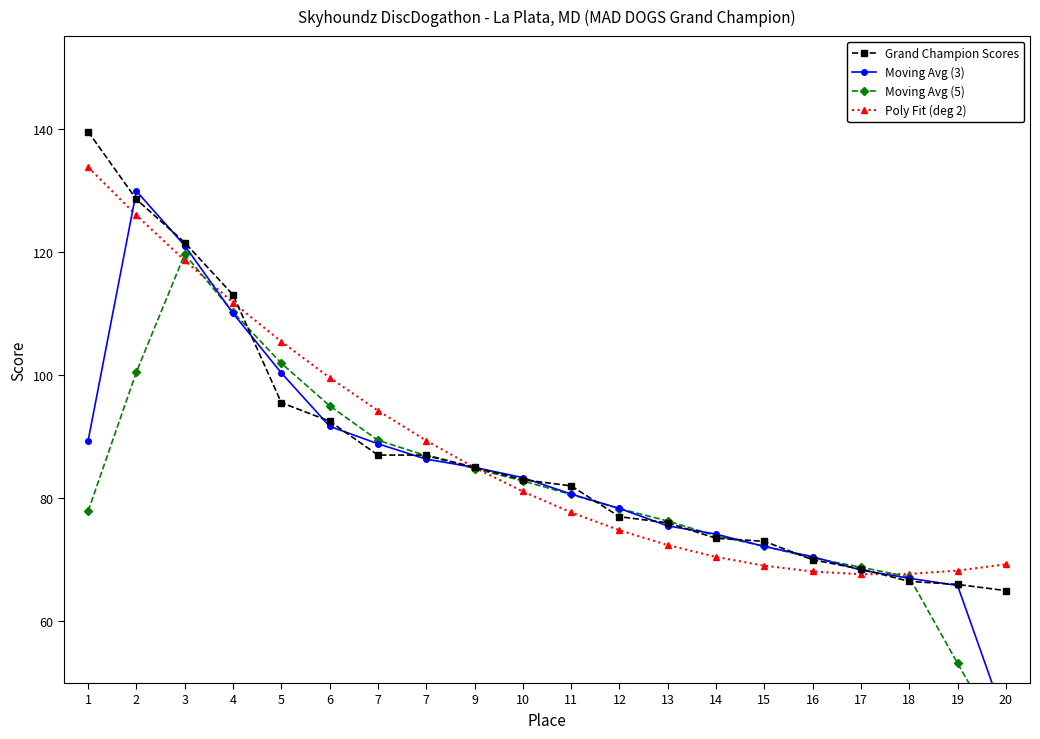

Is this an area chart (filled region under the line)?

No